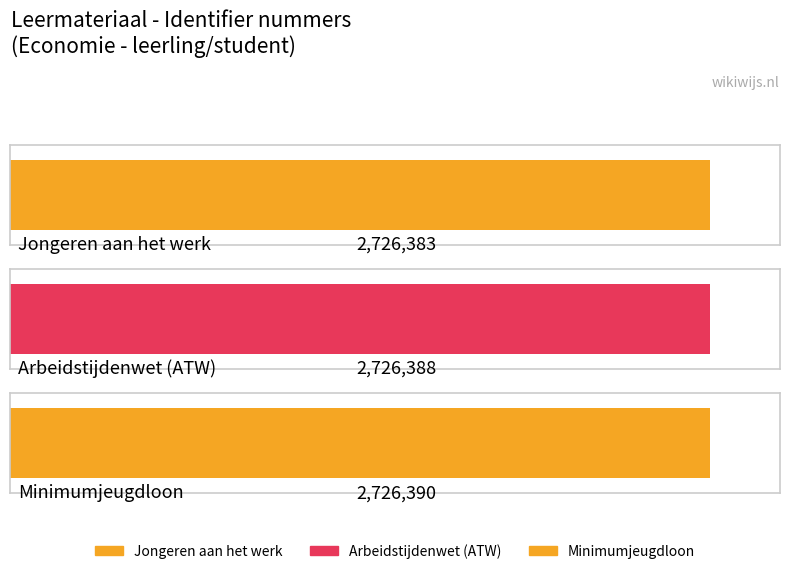

Between Arbeidstijdenwet (ATW) and Minimumjeugdloon, which is larger?

Minimumjeugdloon